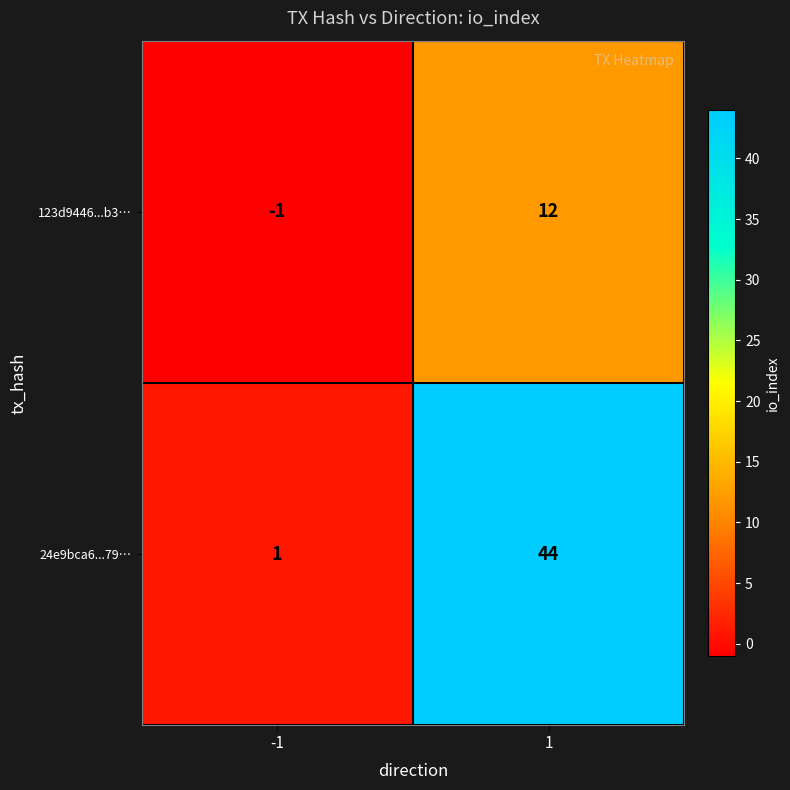

What is the minimum value shown in the chart?

-1